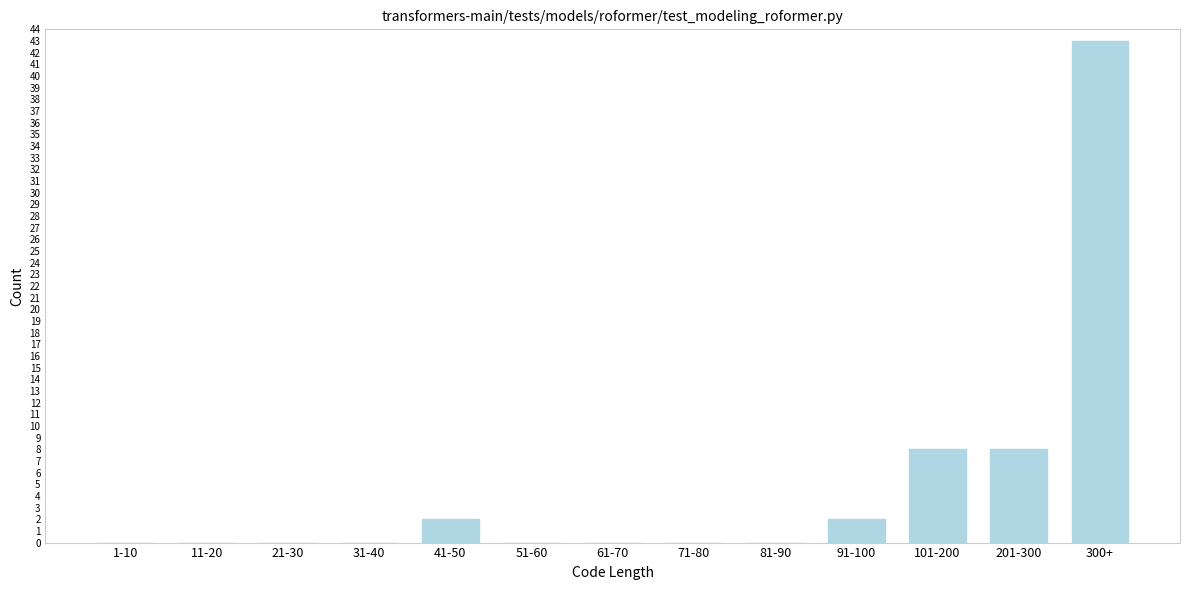

Reading left to right, what are all the values shown in this chart?

1-10=0	11-20=0	21-30=0	31-40=0	41-50=2	51-60=0	61-70=0	71-80=0	81-90=0	91-100=2	101-200=8	201-300=8	300+=43